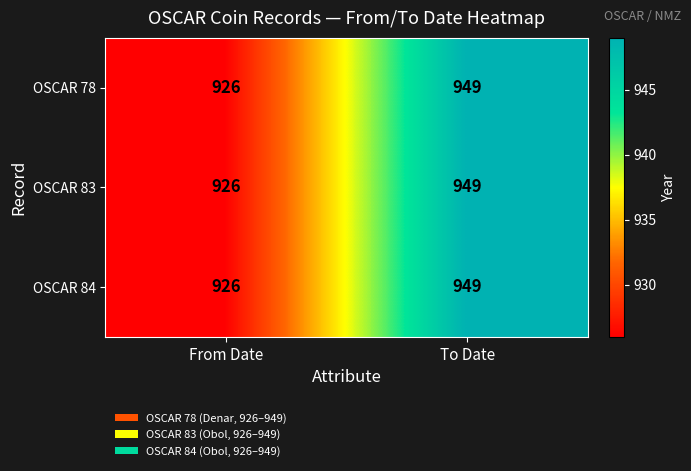

Reading right to left, extract all data points from this chart.

OSCAR 78: 949	926
OSCAR 83: 949	926
OSCAR 84: 949	926